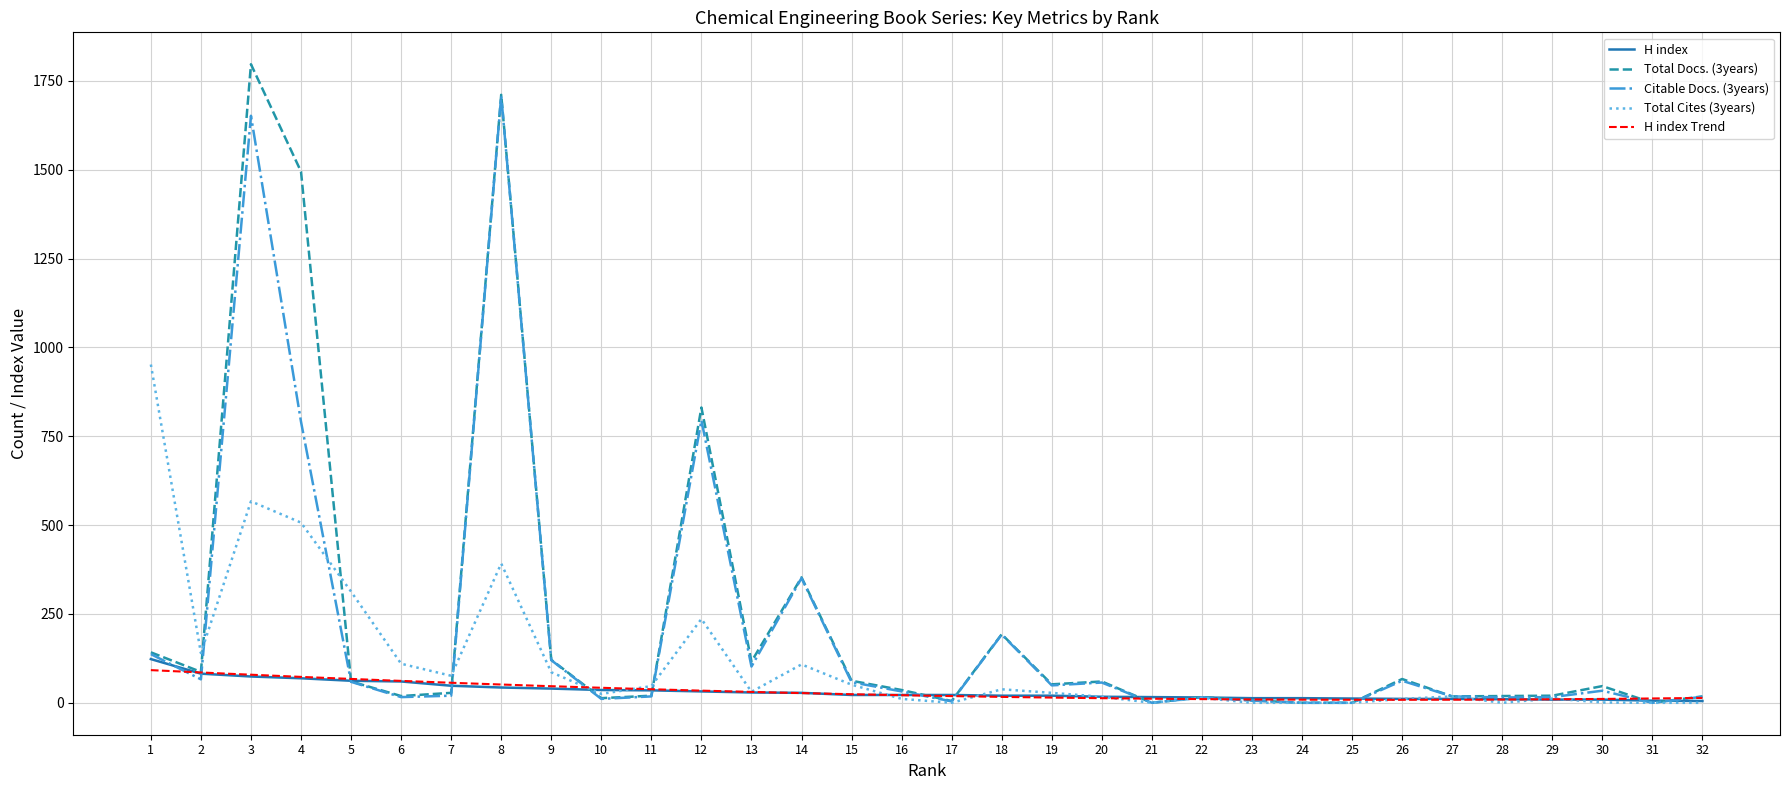

What is the total value across all series at 26?

151